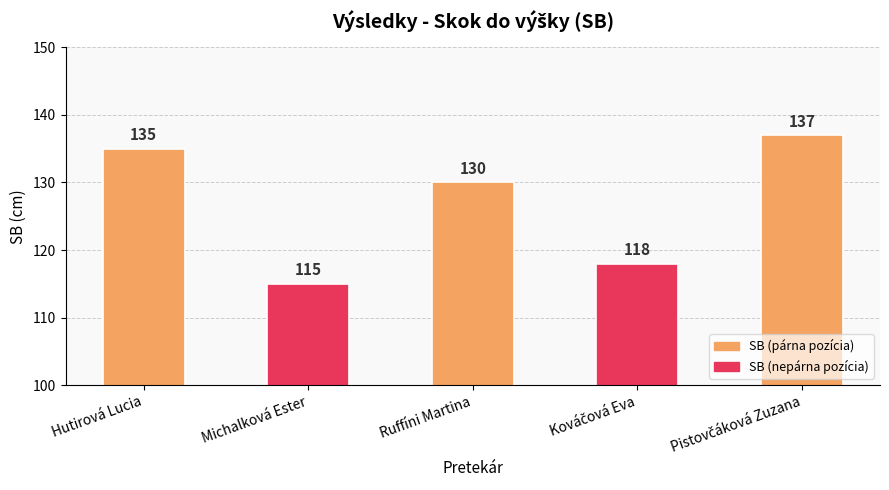

Is it true that the value at Ruffíni Martina is 130?

True